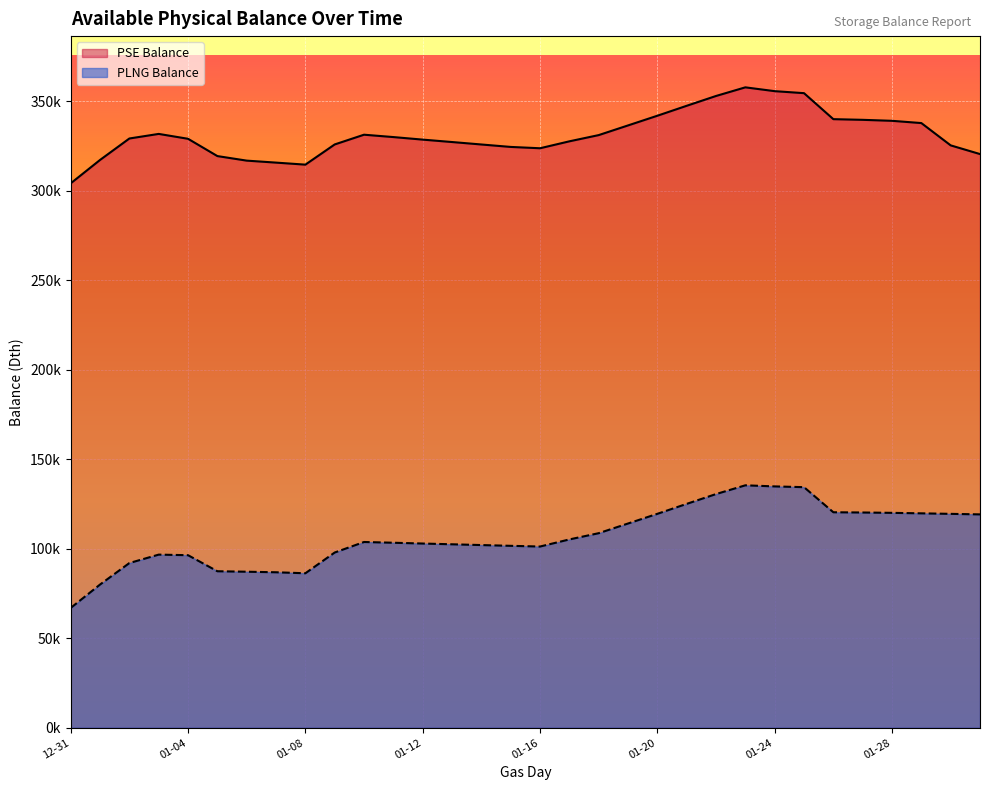

How many values in the PSE Balance series exceed 329239?

16